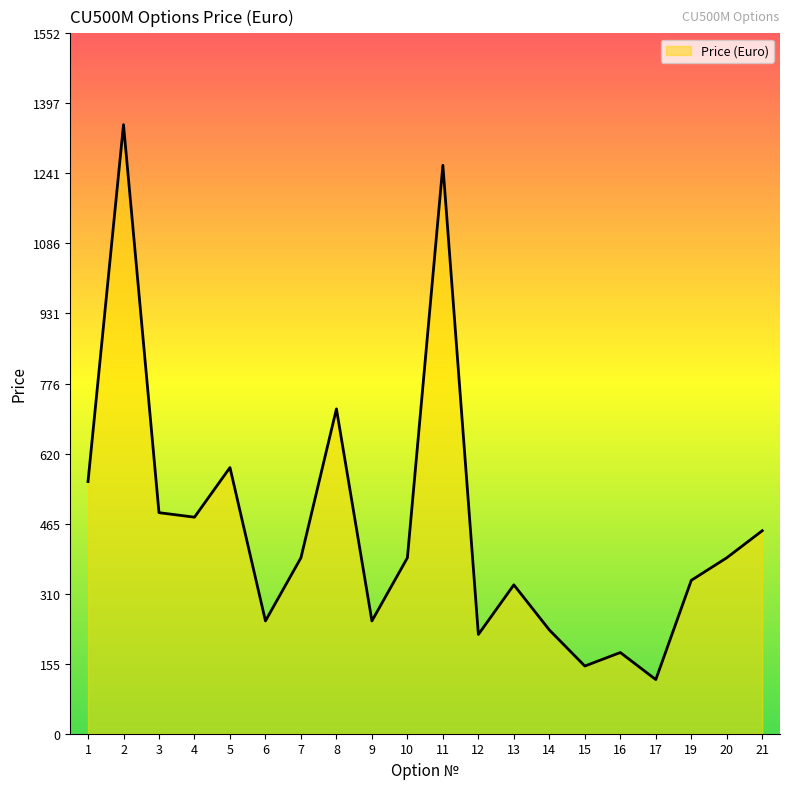

What is the ratio of the value at 5 to the value at 9?

2.4